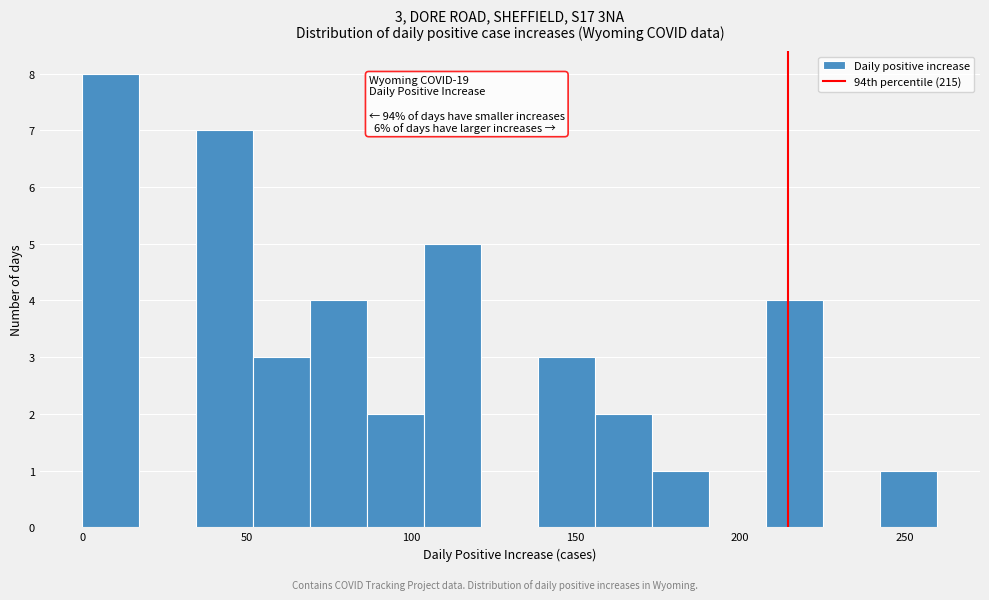

Around what value on the x-axis is the tallest bar? Give the approximate position of its centre, as read against the axis.

10